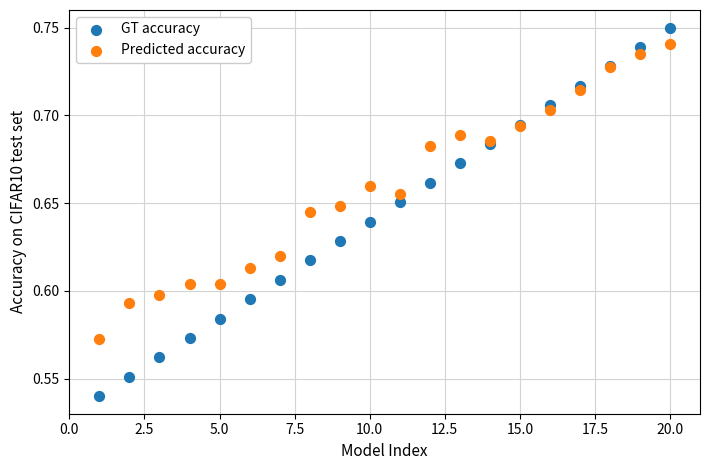

Which series reaches the minimum Y coordinate?

GT accuracy